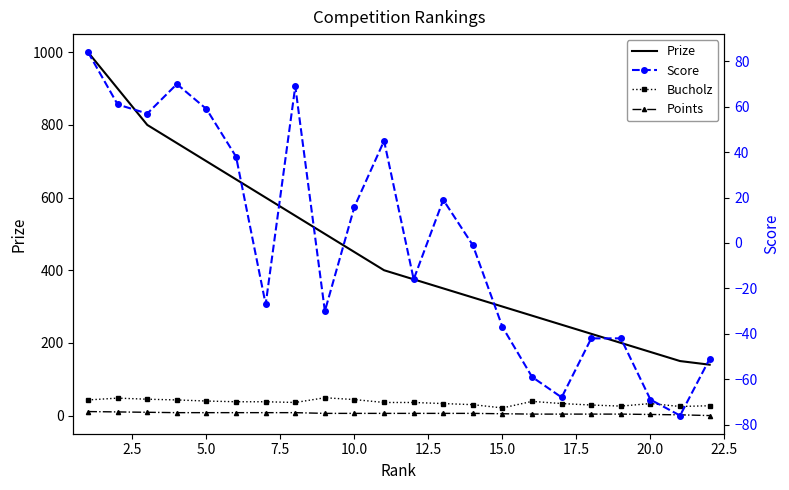

What is the sum of all Points values?

132